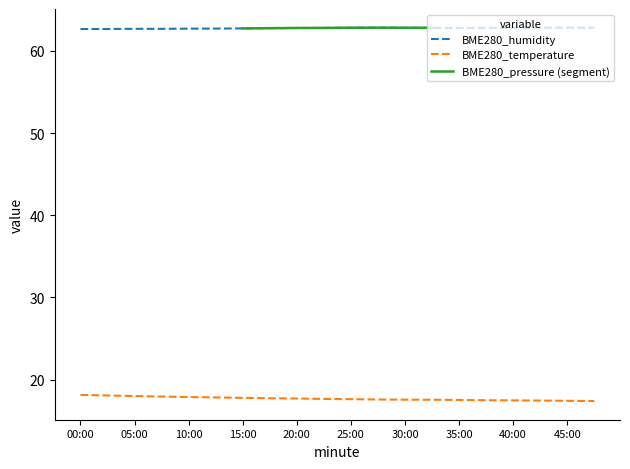

What is the sum of all BME280_temperature values?

353.8